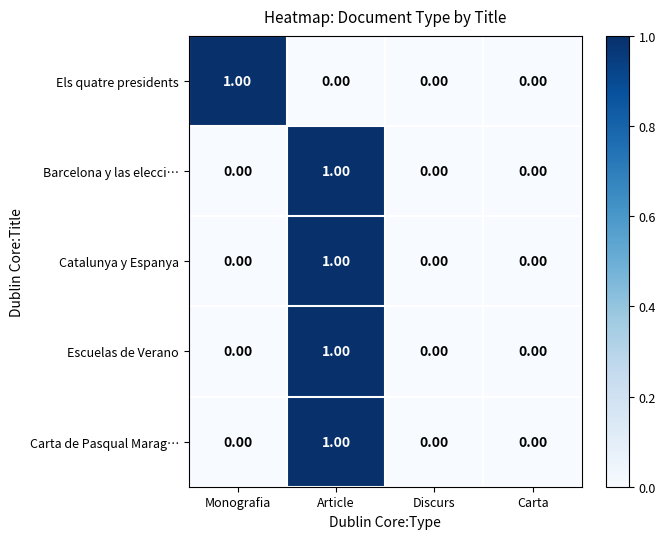

At which category is the sum across all series the highest?

Article